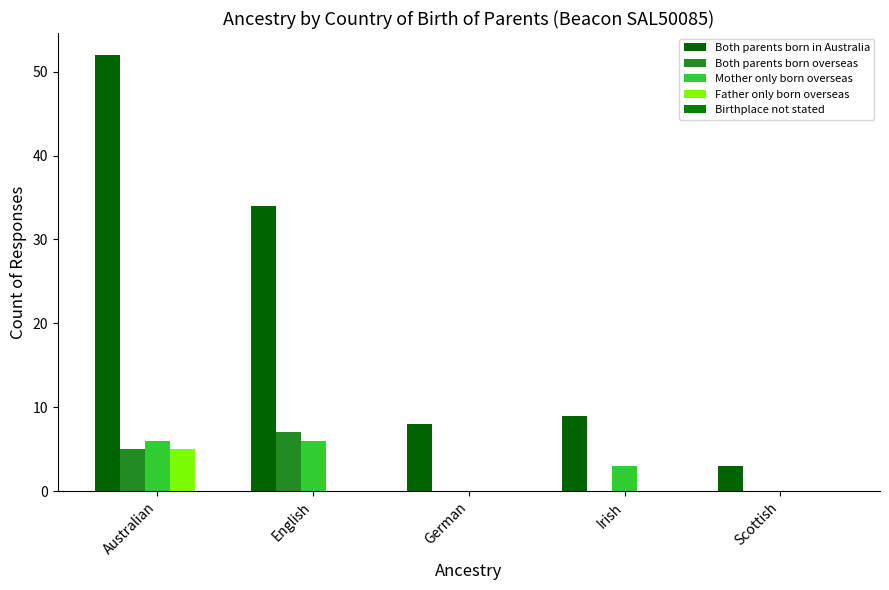

Between English and Scottish, which series saw the biggest shift?

Both parents born in Australia